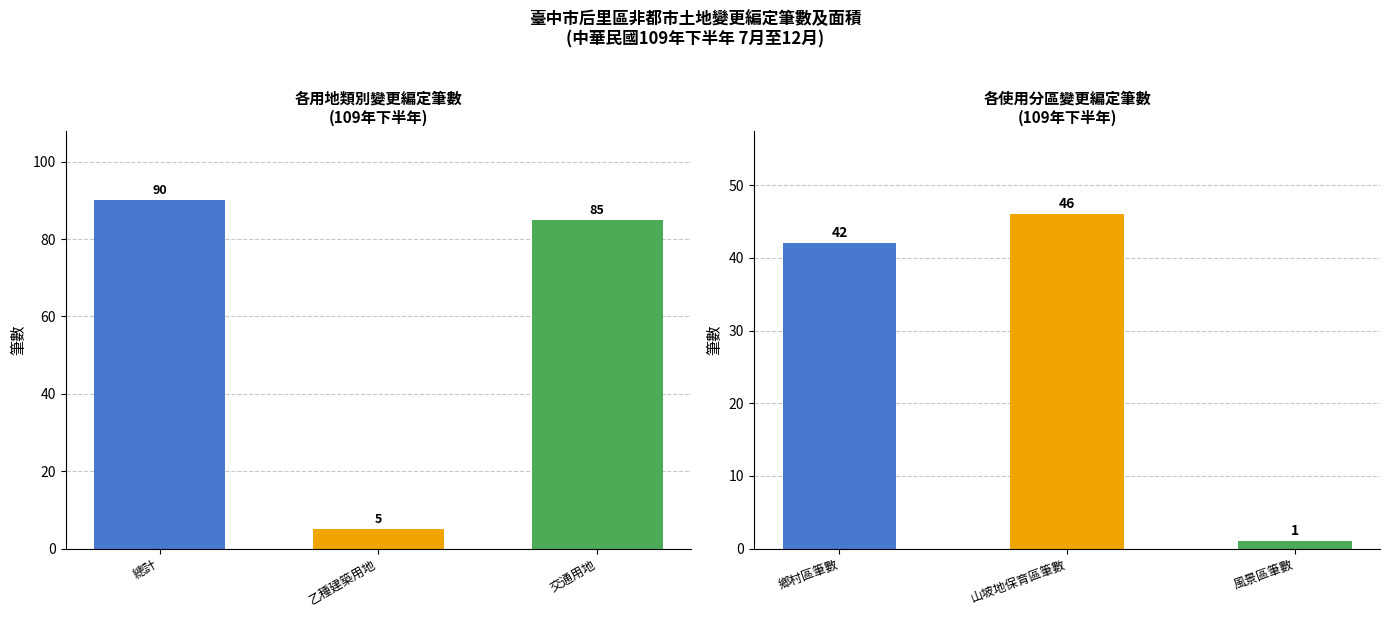

List the labels in order of 筆數 value, smallest first.

乙種建築用地, 交通用地, 總計